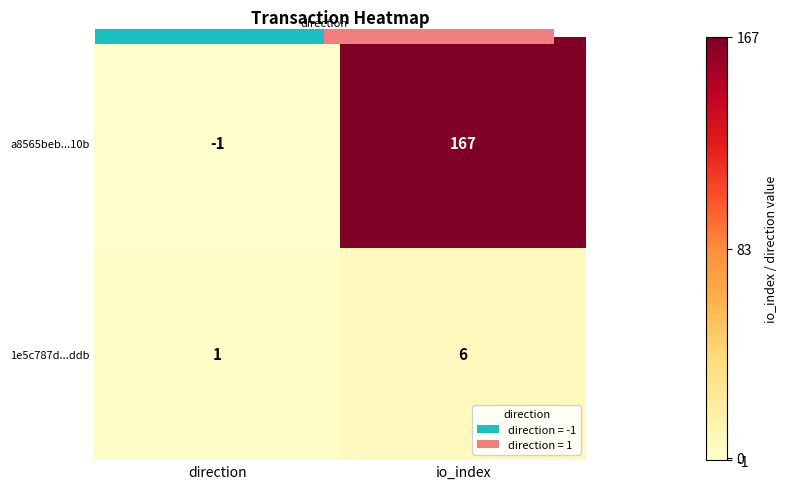

The value of 1e5c787d...ddb at direction is 1. True or false?

False